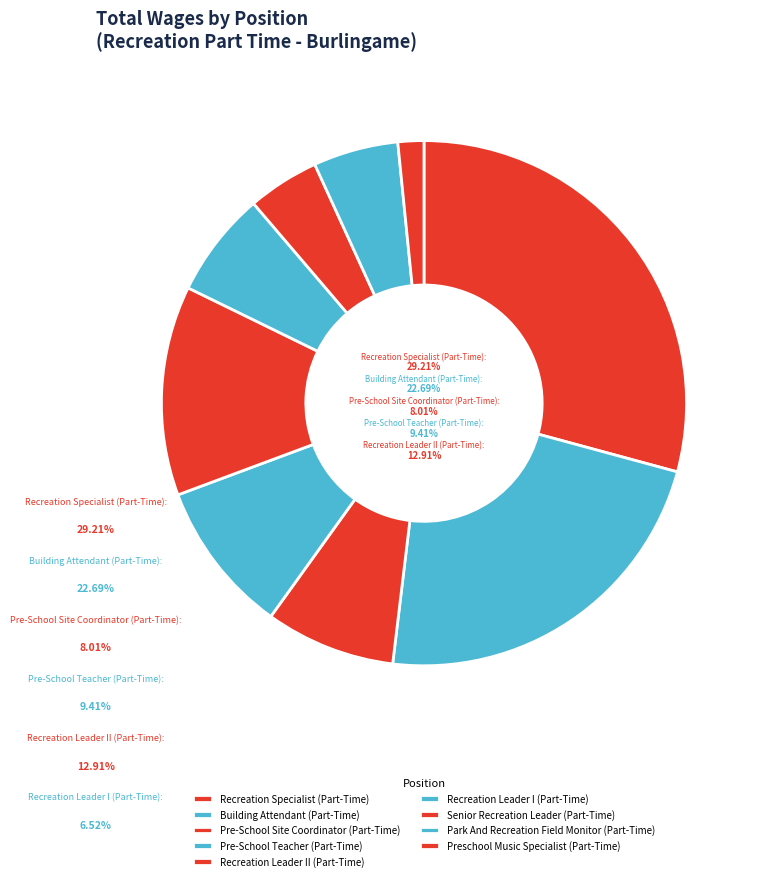

Between Recreation Leader II (Part-Time) and Recreation Specialist (Part-Time), which is larger?

Recreation Specialist (Part-Time)